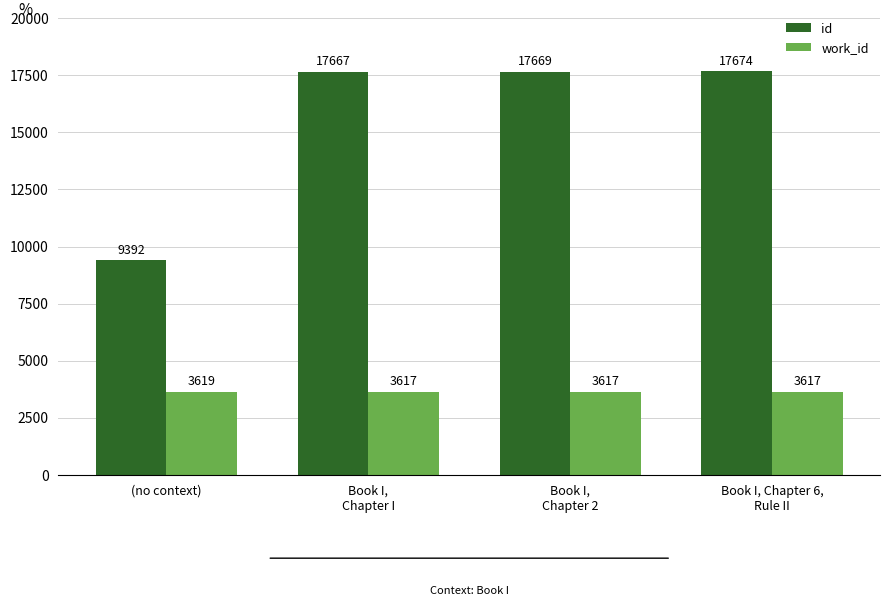

What is the sum of the id values at Book I,
Chapter I and Book I, Chapter 6,
Rule II?

35341